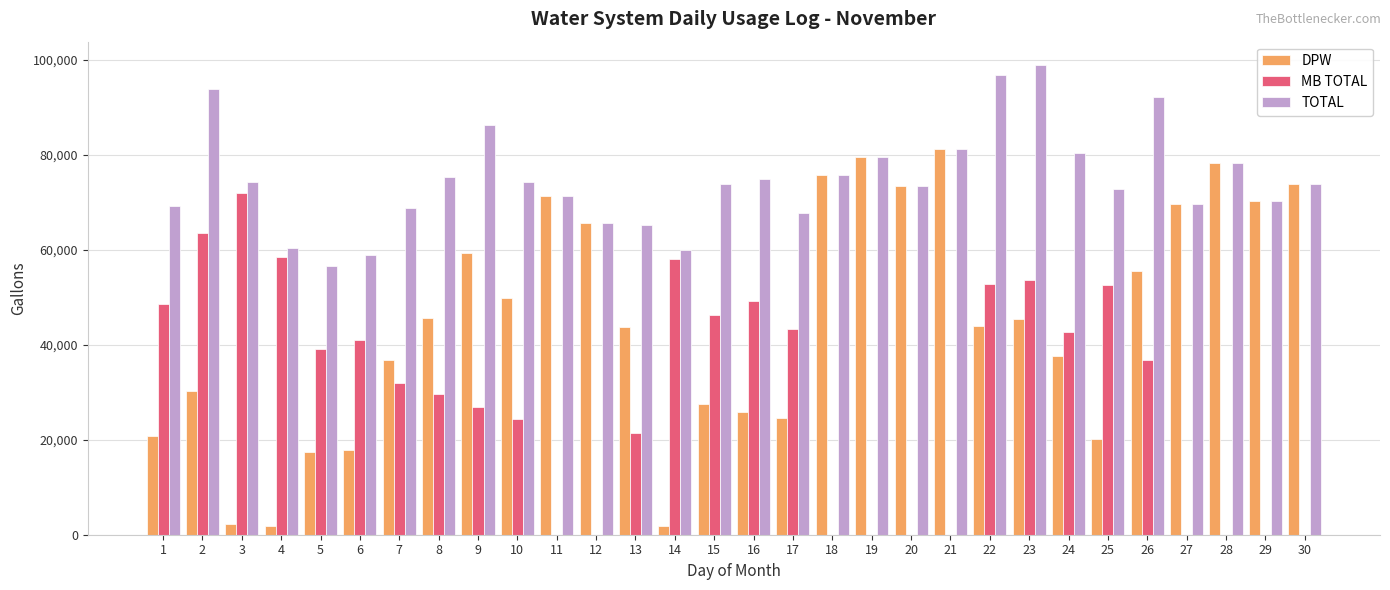

What is the highest value of the MB TOTAL series?

71916